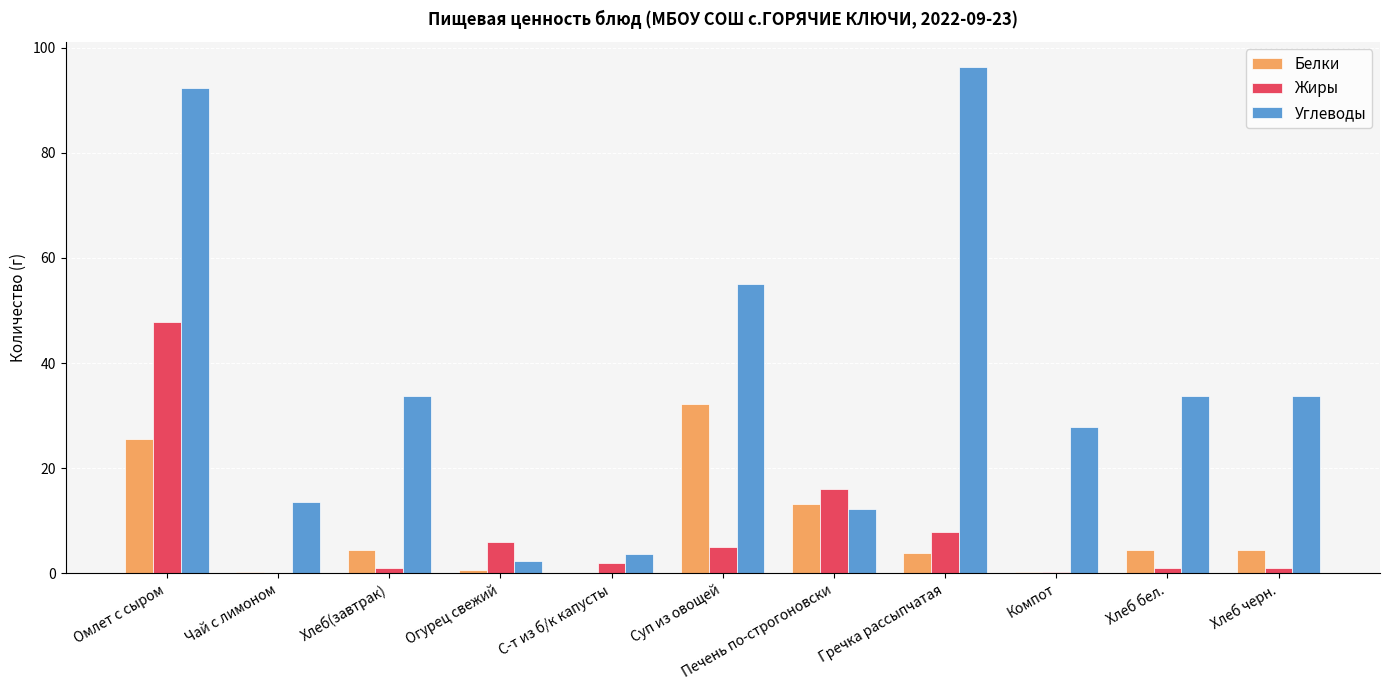

What is the average value of the Белки series?

8.1